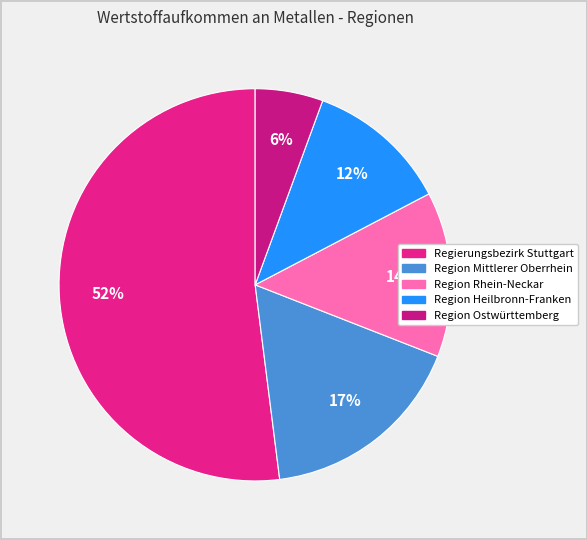

What portion of the pie excludes Region Ostwürttemberg?

94.4%